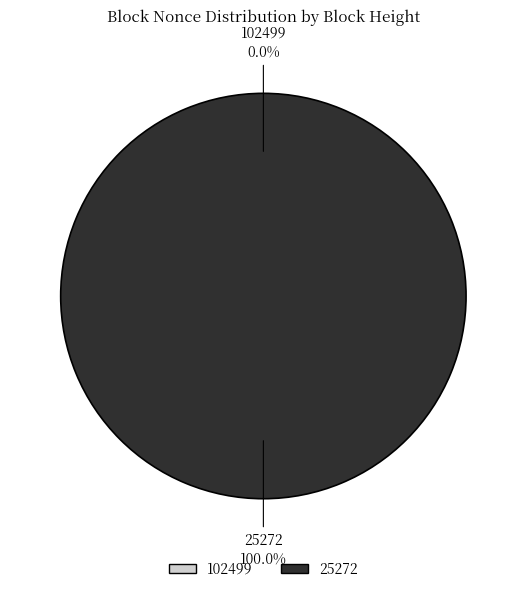

What percentage is NOT represented by 102499?

100.0%